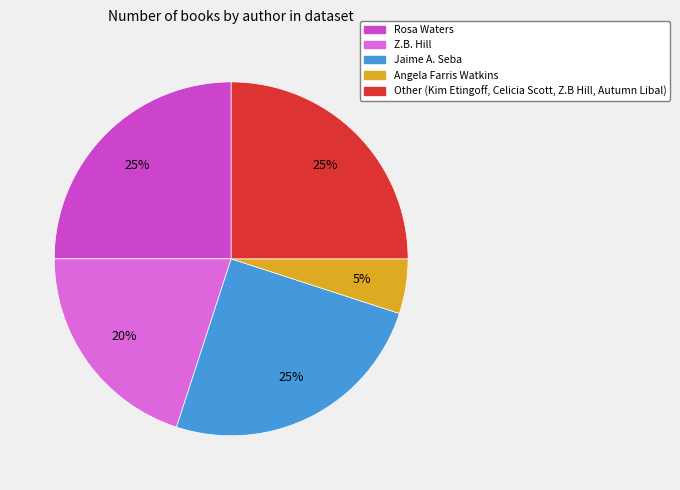

To the nearest percent, what portion does Rosa Waters represent?

25%